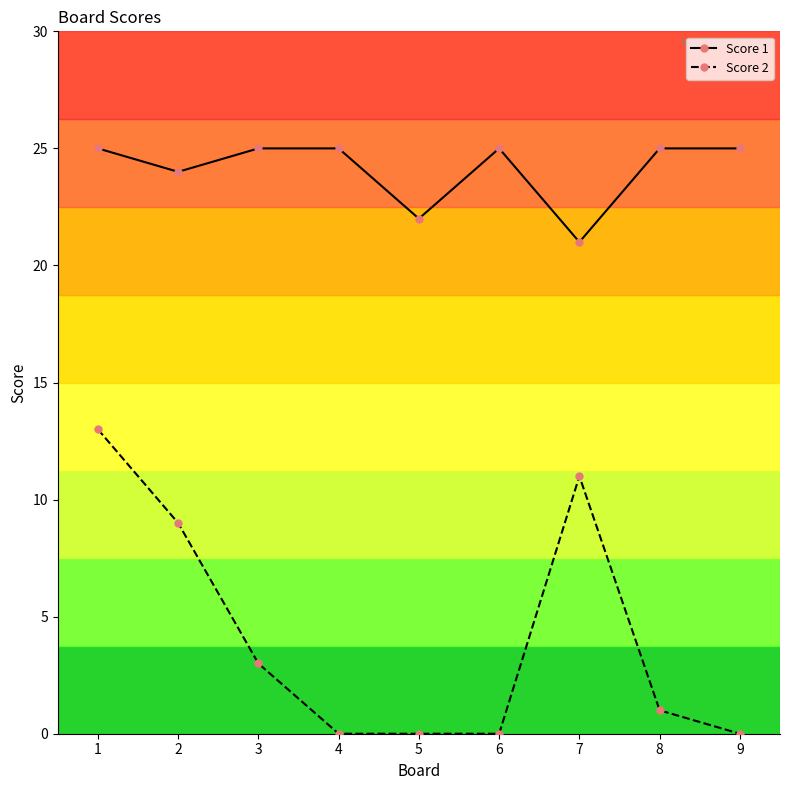

How many data points does each series have?

9